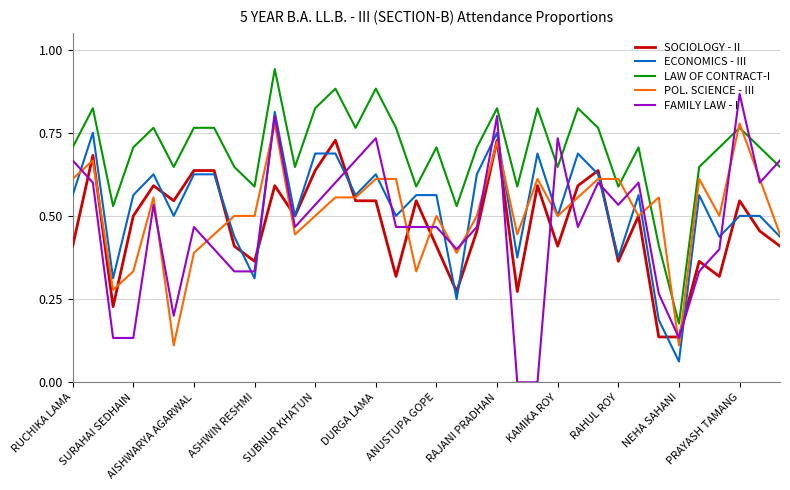

Which series has the widest spread of values?

FAMILY LAW - I